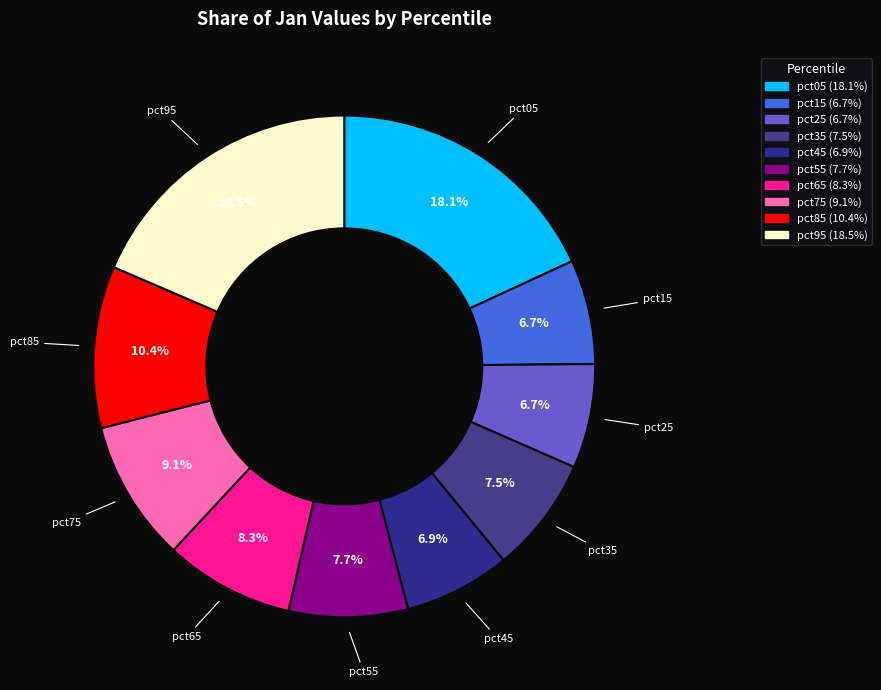

Between pct05 and pct55, which is larger?

pct05